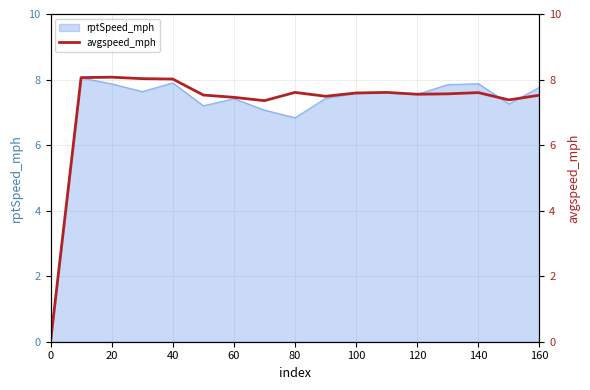

What is the highest value of the rptSpeed_mph series?

8.1